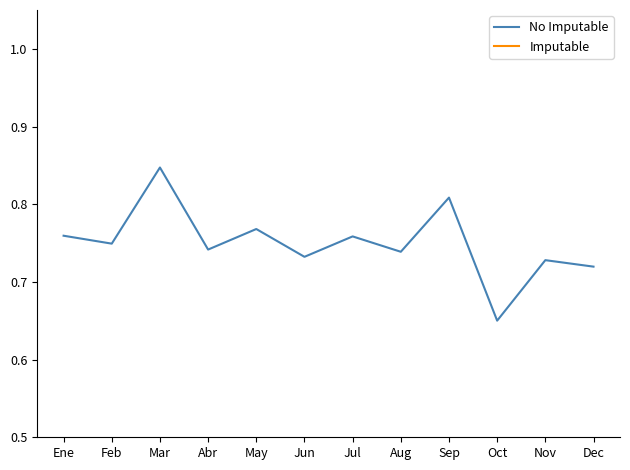

What position from the right is Abr?

9